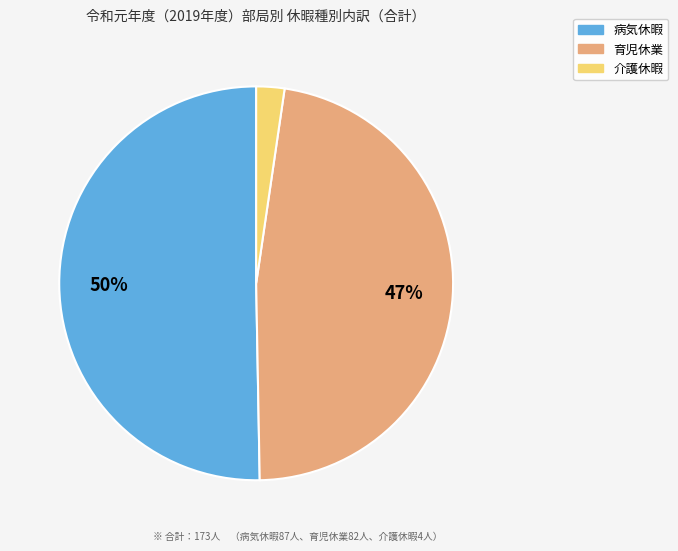

How many segments does this pie chart have?

3